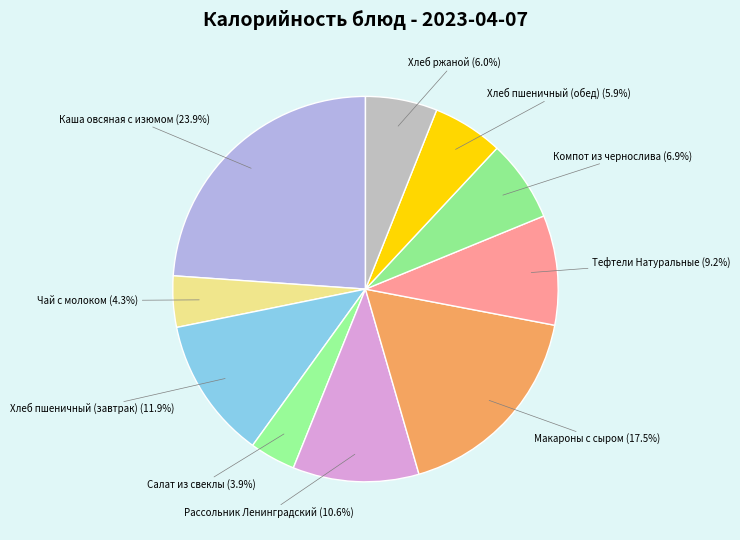

Which slice is the largest?

Каша овсяная с изюмом (23.9%)